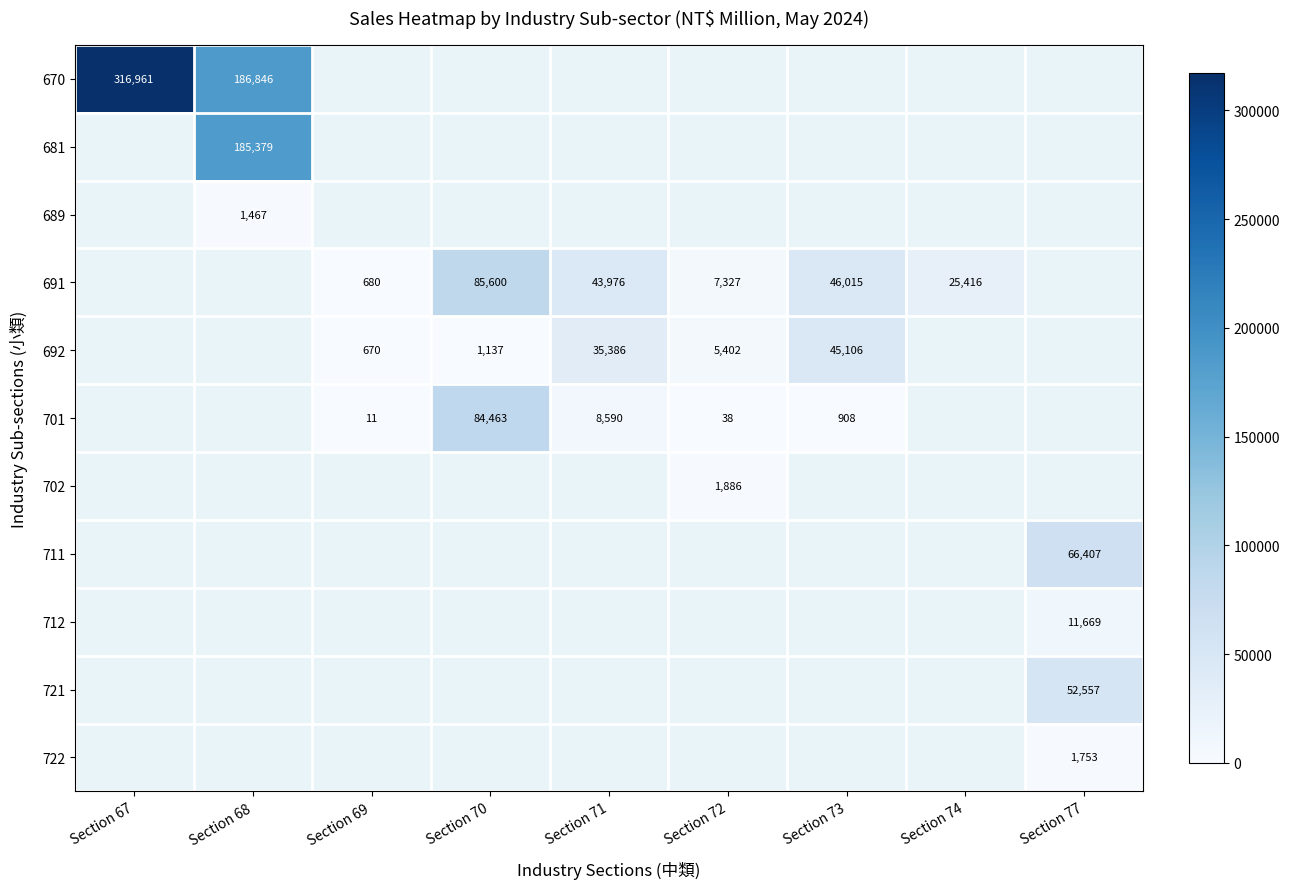

Count the number of data series in this chart.

11